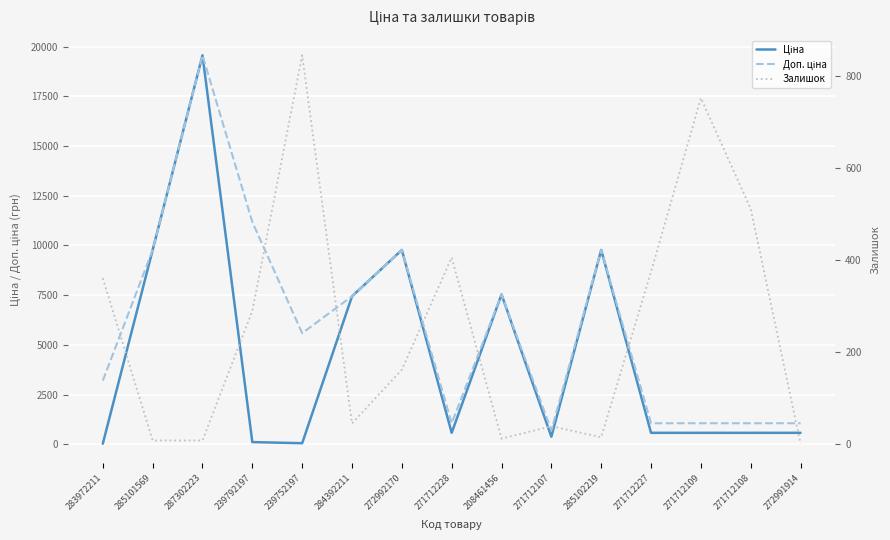

Reading left to right, list all the values displayed in this chart.

Ціна: 32.0	9775.5	19564.9	111.8	55.9	7444.6	9775.5	578.1	7539.3	381.6	9775.5	578.1	578.1	578.1	578.1
Доп. ціна: 3205.0	9775.5	19564.9	11182.0	5591.0	7444.6	9775.5	1060.0	7539.3	700.0	9775.5	1060.0	1060.0	1060.0	1060.0
Залишок: 360.0	7.0	7.0	289.0	845.0	44.0	161.0	405.0	11.0	38.0	14.0	374.0	752.0	511.0	0.0